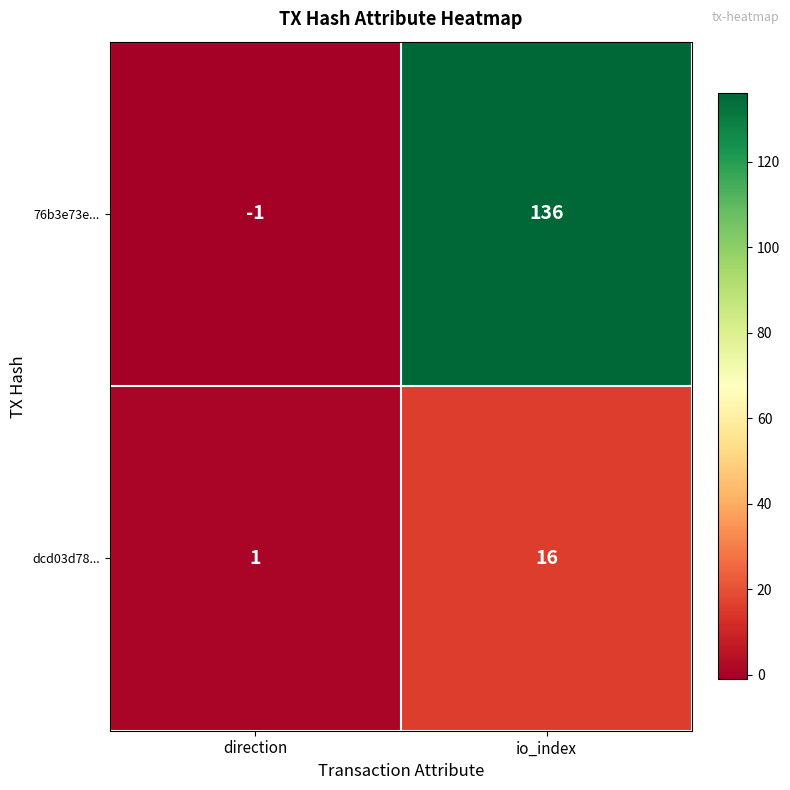

At which label is dcd03d78... closest to 8?

direction